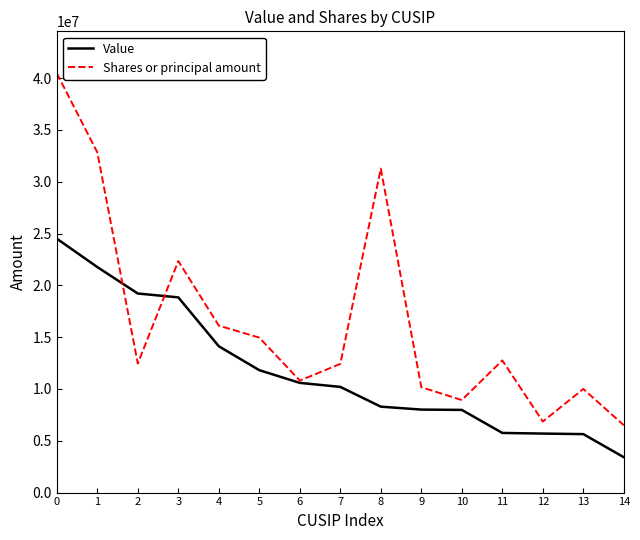

Between 2 and 5, which series saw the biggest shift?

Value